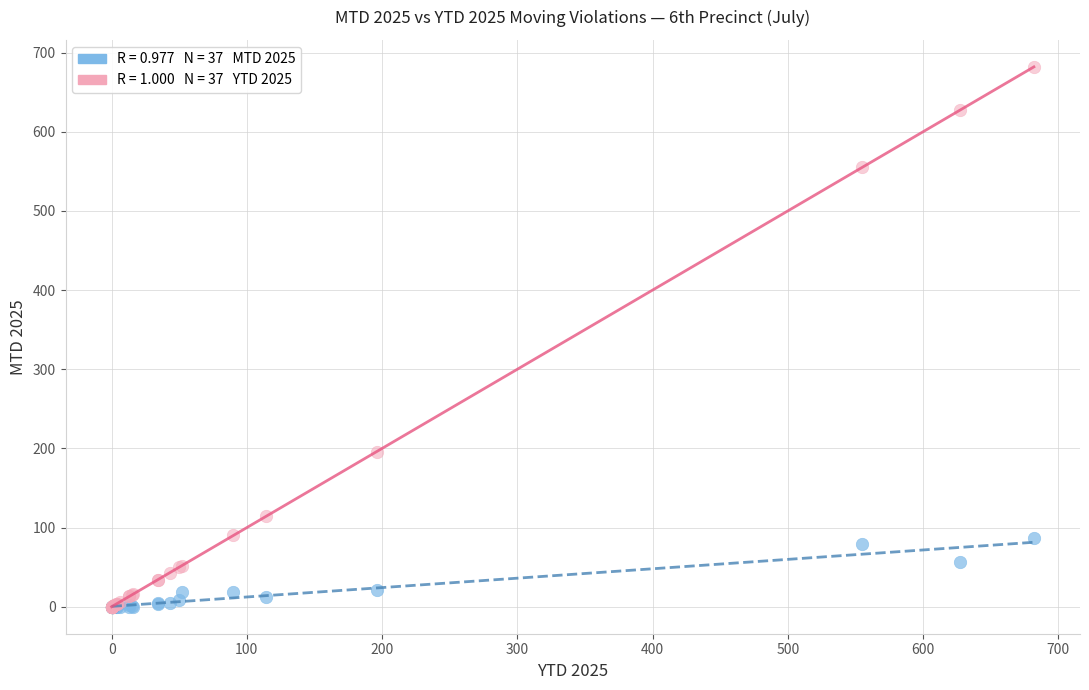

Across all series, what Y value is closest to 341?

196